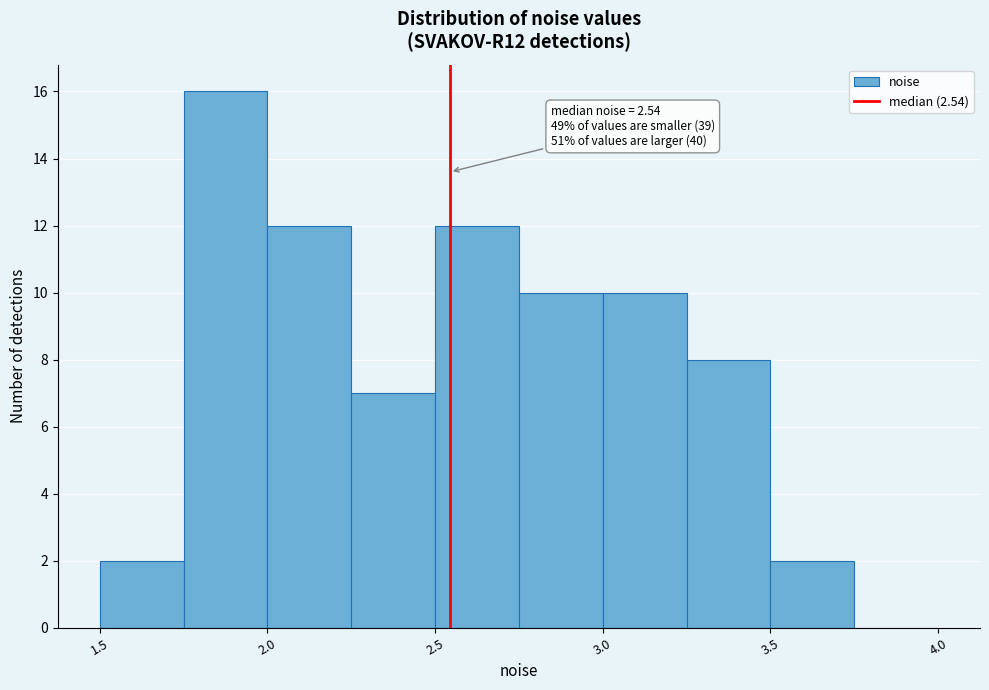

Which range on the x-axis has the tallest bar?

1.75 to 2.00